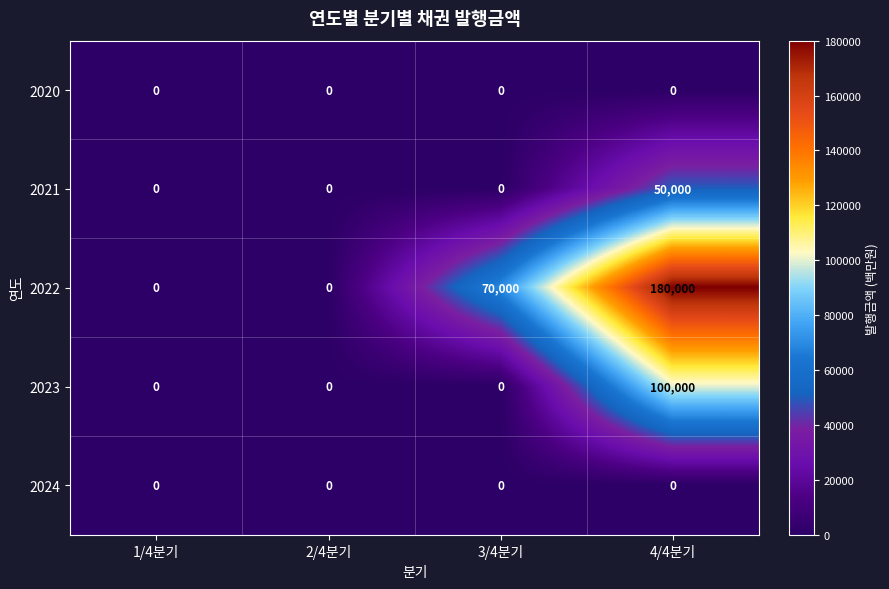

Reading left to right, list all the values displayed in this chart.

2020: 1/4분기=0	2/4분기=0	3/4분기=0	4/4분기=0
2021: 1/4분기=0	2/4분기=0	3/4분기=0	4/4분기=50000
2022: 1/4분기=0	2/4분기=0	3/4분기=70000	4/4분기=180000
2023: 1/4분기=0	2/4분기=0	3/4분기=0	4/4분기=100000
2024: 1/4분기=0	2/4분기=0	3/4분기=0	4/4분기=0